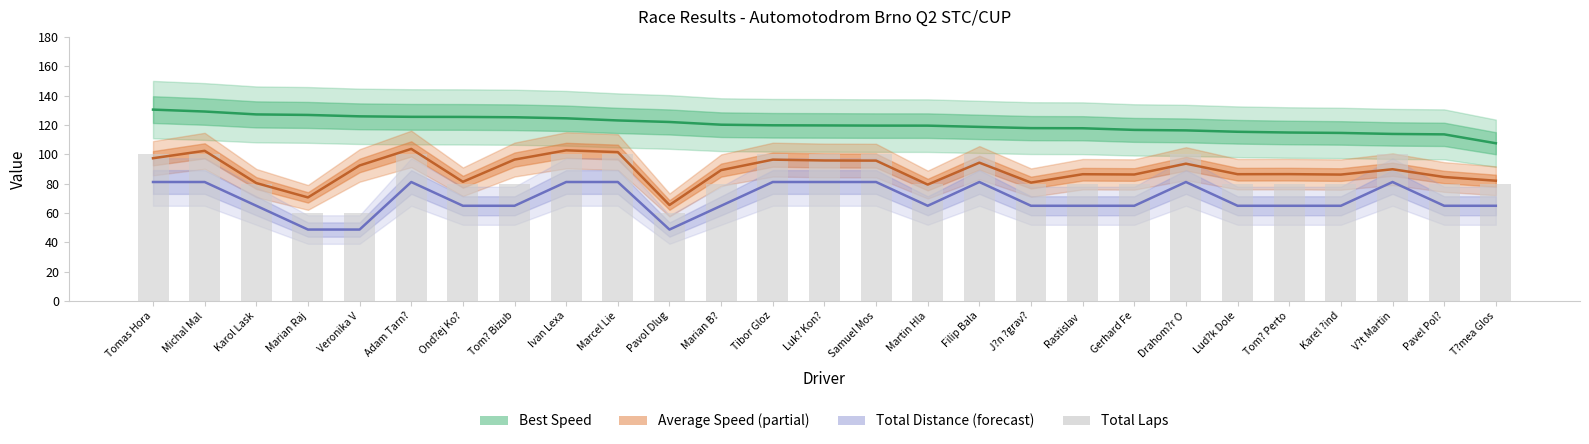

Where does the Total Laps (×20) series first go above 80?

Tomas Hora